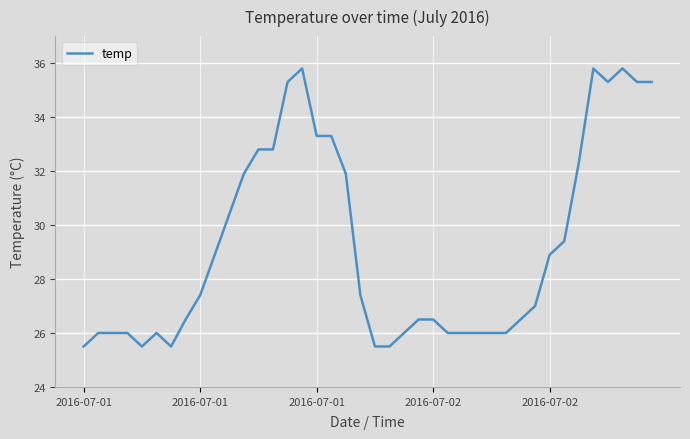

What is the smallest value displayed?

25.5